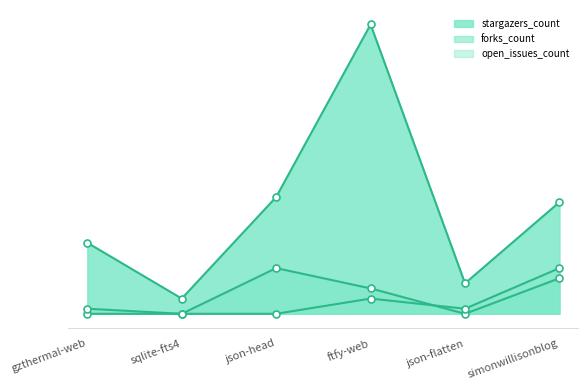

Which series has the largest total across all categories?

stargazers_count